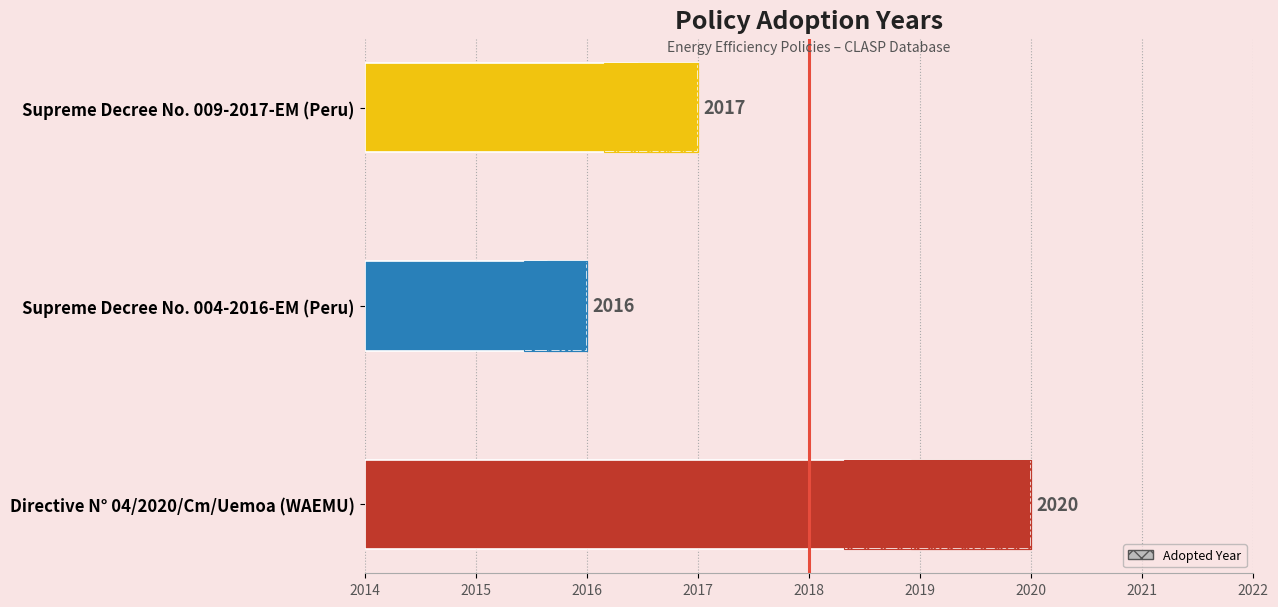

What is the average value?

4